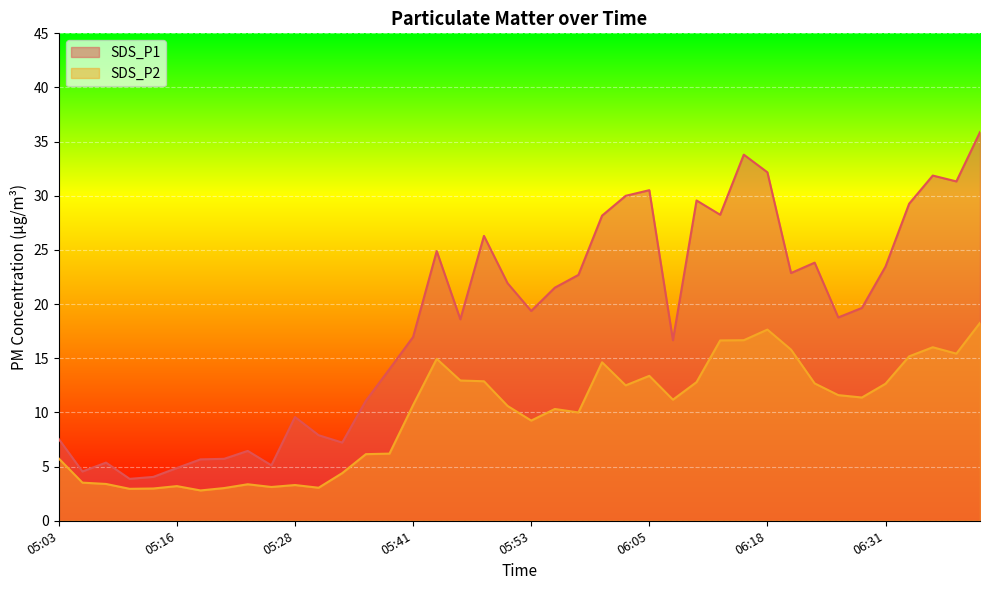

What is the spread (max minus min) of values at 06:18?

14.5